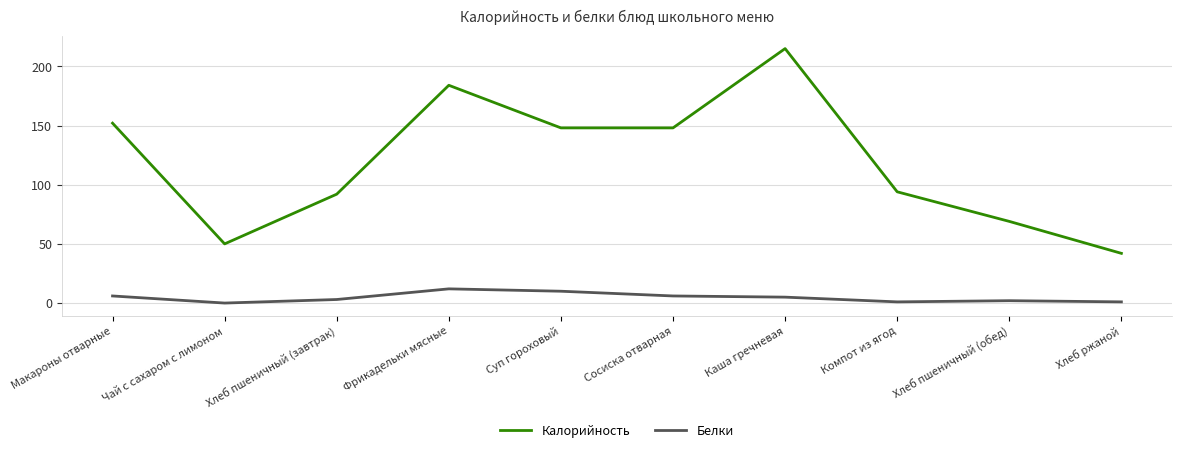

How many distinct data groups are displayed?

2